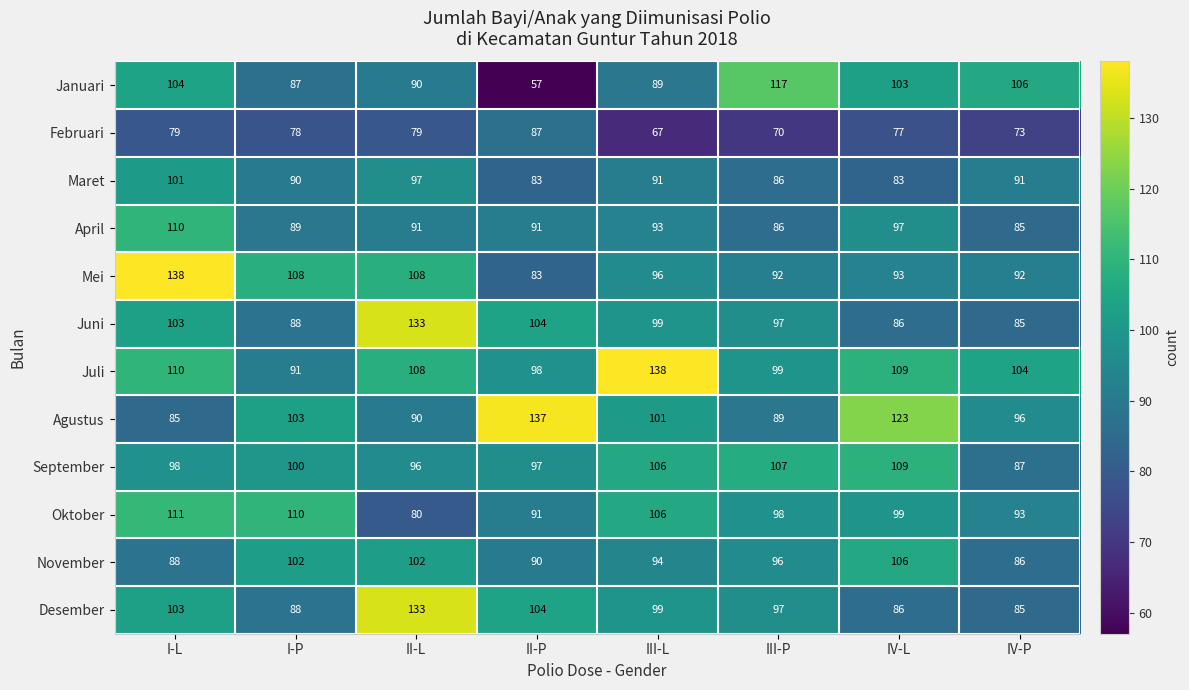

What is the difference between the highest and lowest values at III-P?

47